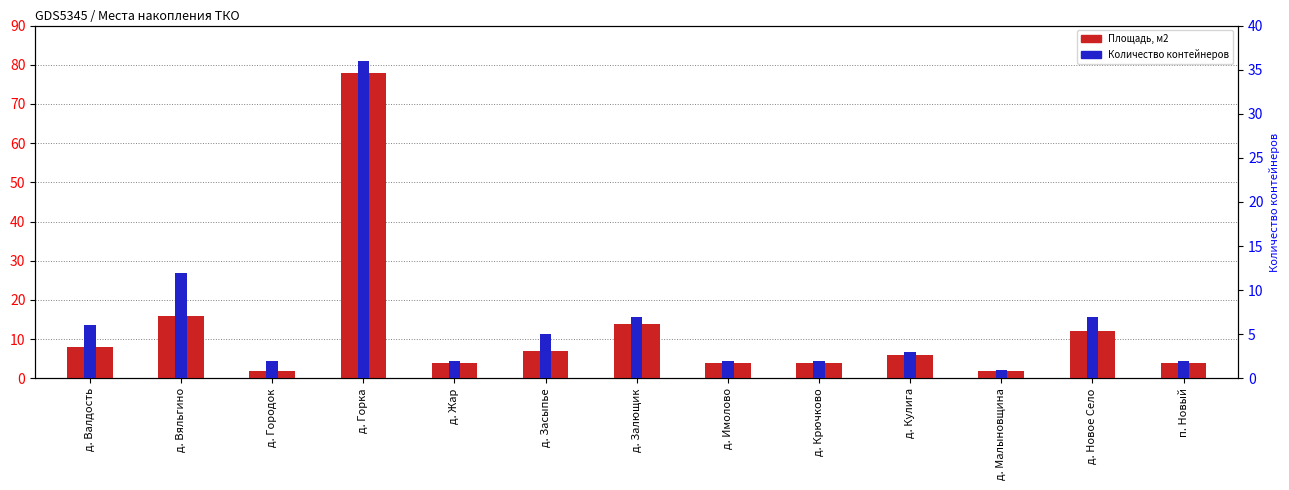

What is the difference between the maximum and minimum values in the Площадь, м2 series?

76